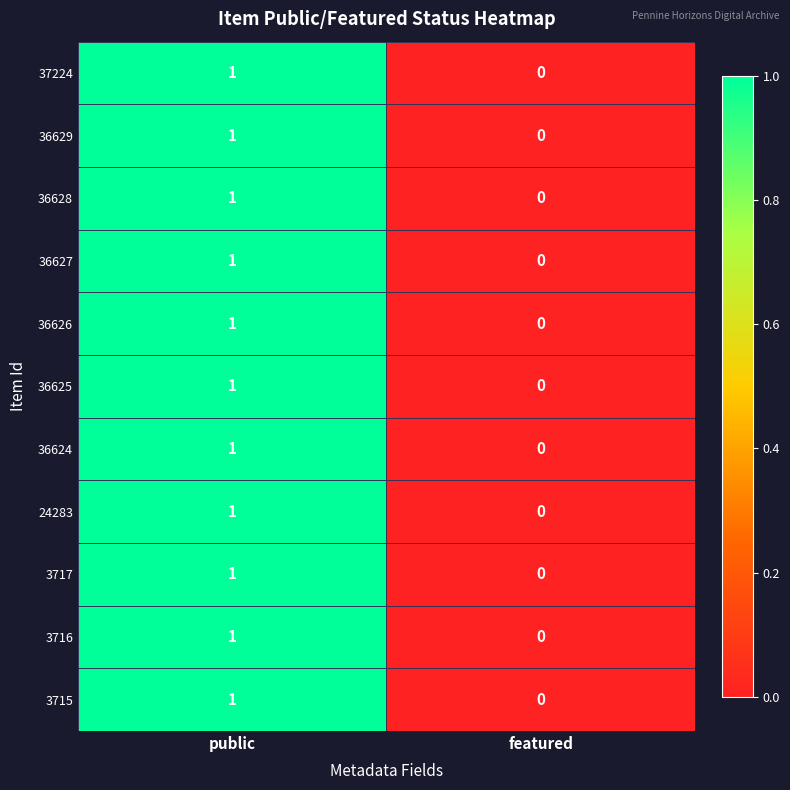

Reading left to right, what are all the values shown in this chart?

37224: public=1	featured=0
36629: public=1	featured=0
36628: public=1	featured=0
36627: public=1	featured=0
36626: public=1	featured=0
36625: public=1	featured=0
36624: public=1	featured=0
24283: public=1	featured=0
3717: public=1	featured=0
3716: public=1	featured=0
3715: public=1	featured=0